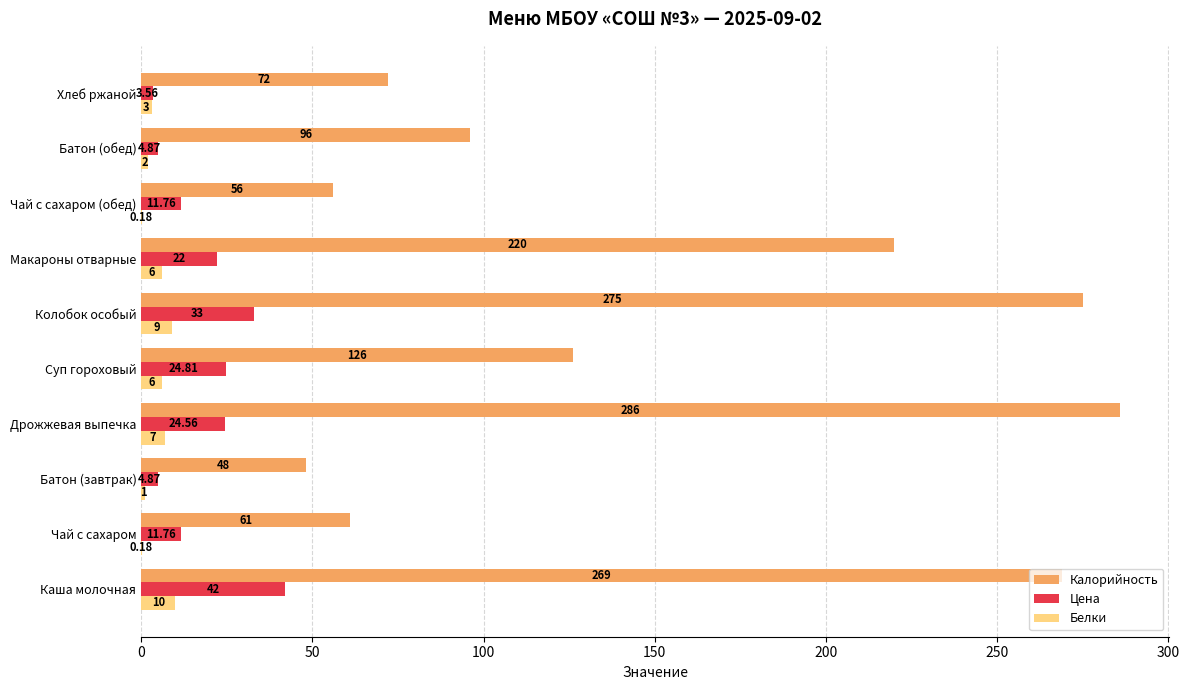

At which label is Цена closest to 22?

Макароны отварные